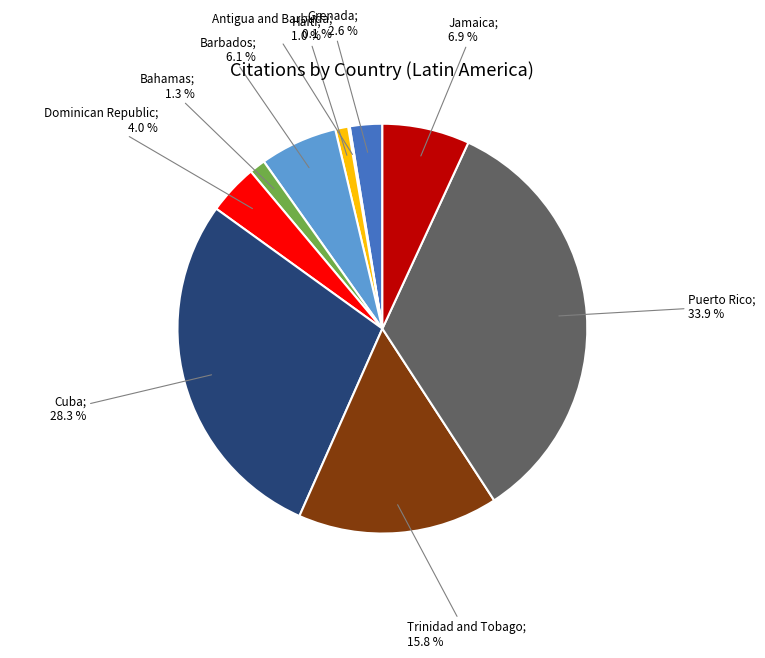

Is there any slice that represents more than half of the pie?

No